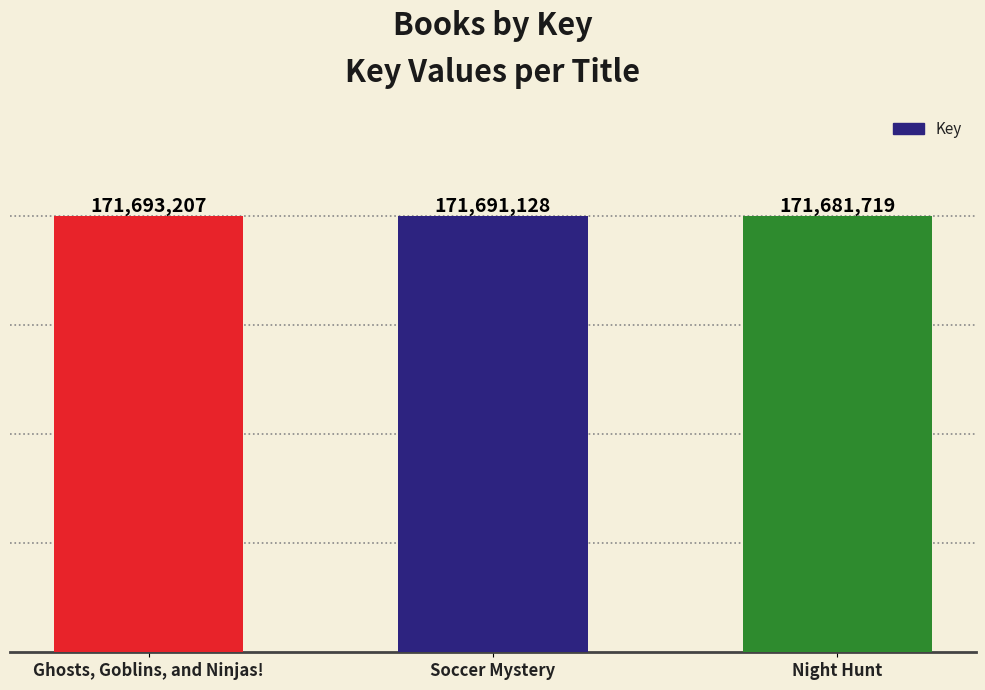

What is the sum of all values?

515066054